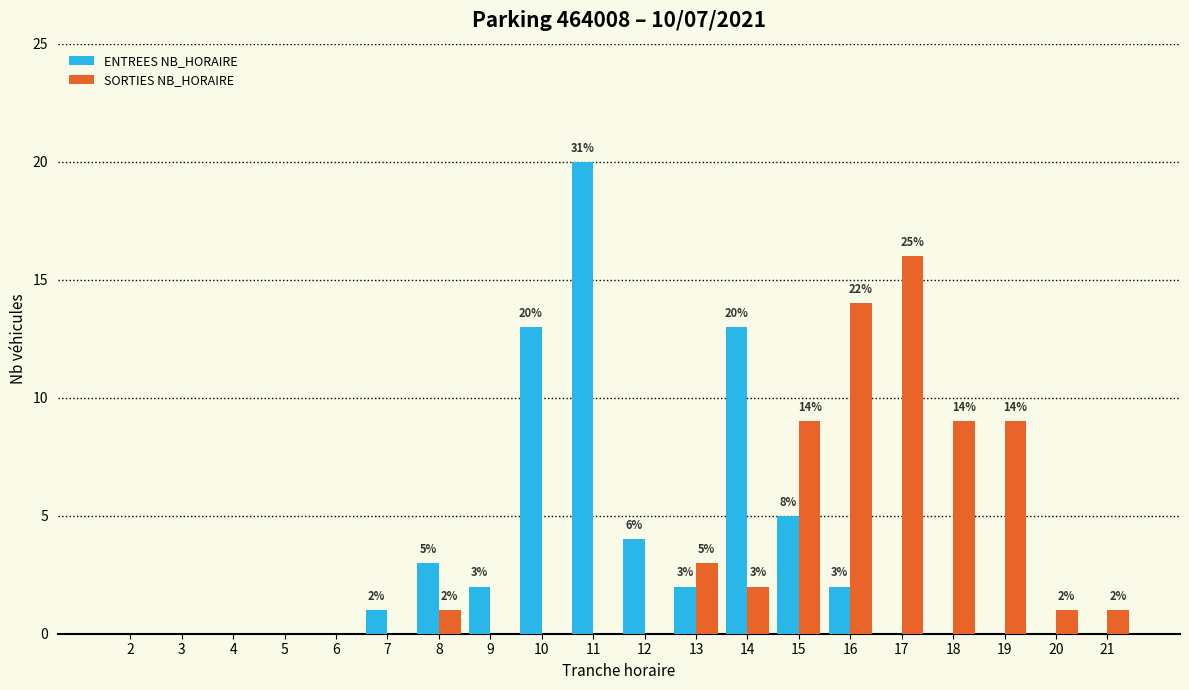

Reading right to left, extract all data points from this chart.

ENTREES NB_HORAIRE: 21=0	20=0	19=0	18=0	17=0	16=2	15=5	14=13	13=2	12=4	11=20	10=13	9=2	8=3	7=1	6=0	5=0	4=0	3=0	2=0
SORTIES NB_HORAIRE: 21=1	20=1	19=9	18=9	17=16	16=14	15=9	14=2	13=3	12=0	11=0	10=0	9=0	8=1	7=0	6=0	5=0	4=0	3=0	2=0